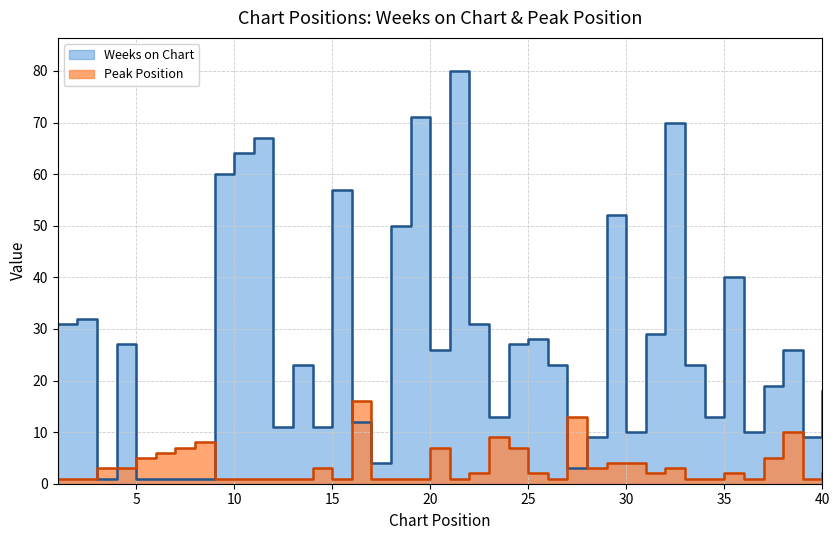

What is the sum of all Weeks on Chart values?

1084